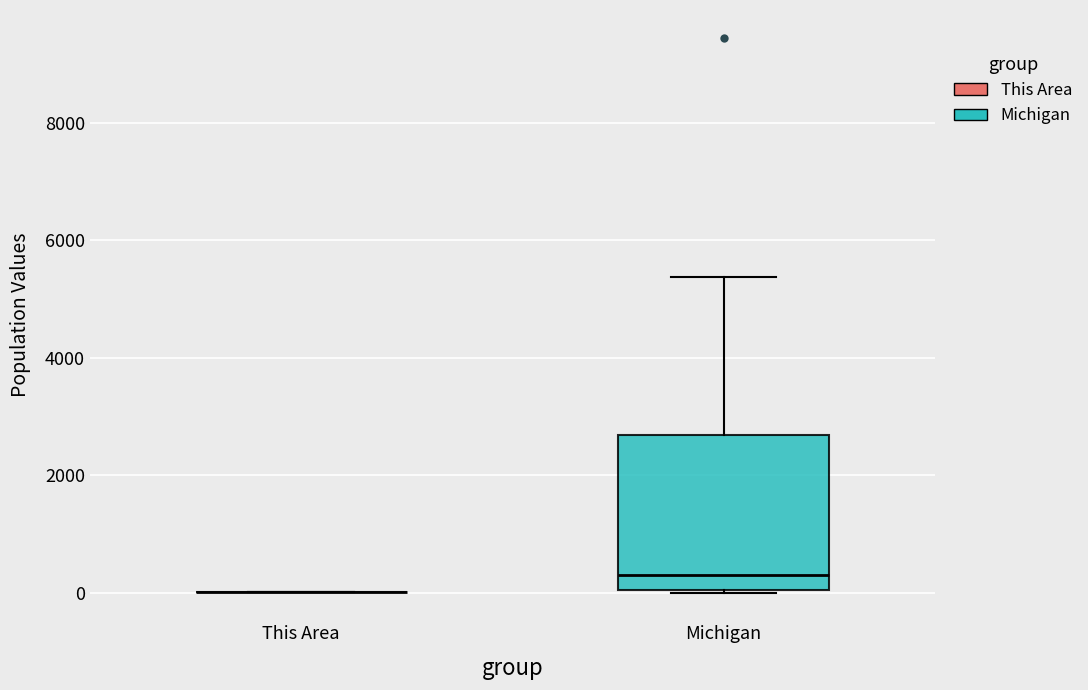

Where is the lower edge of the box for Michigan on the y-axis? The values are not printed on the chart, so give them approximately, as read against the axis.

0